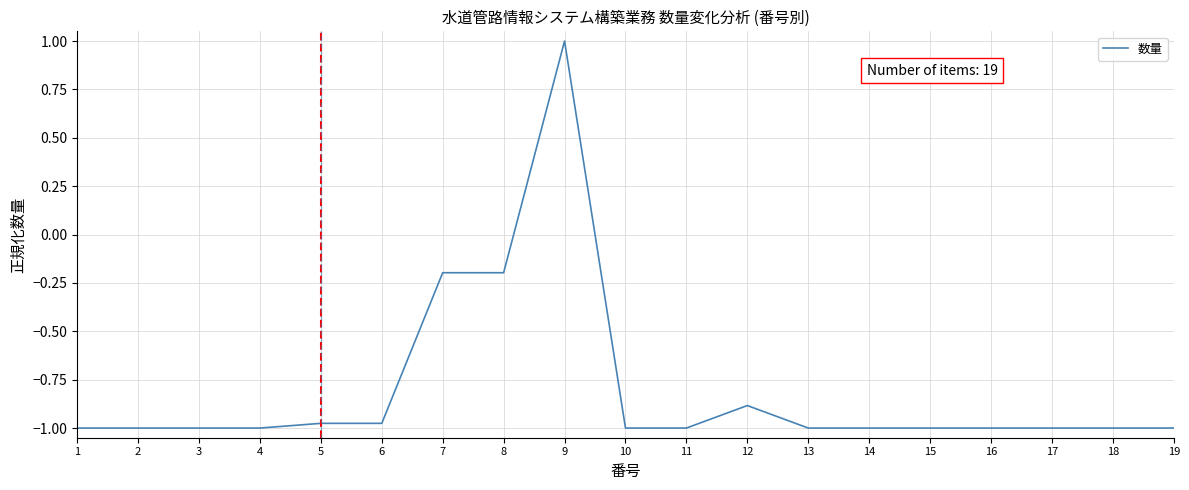

Which label corresponds to the largest value in the chart?

9